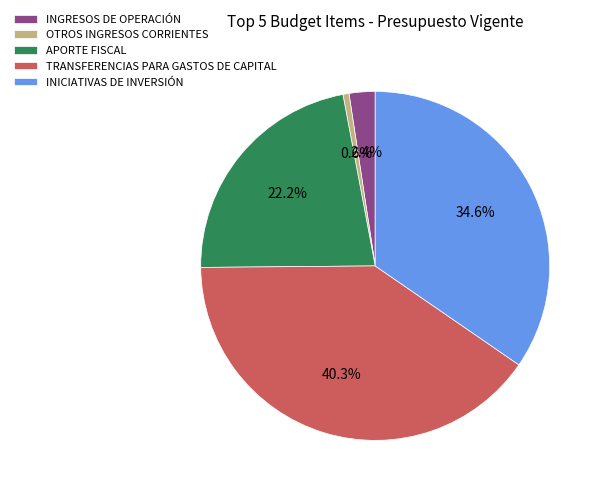

To the nearest percent, what is the average slice percentage?

20%